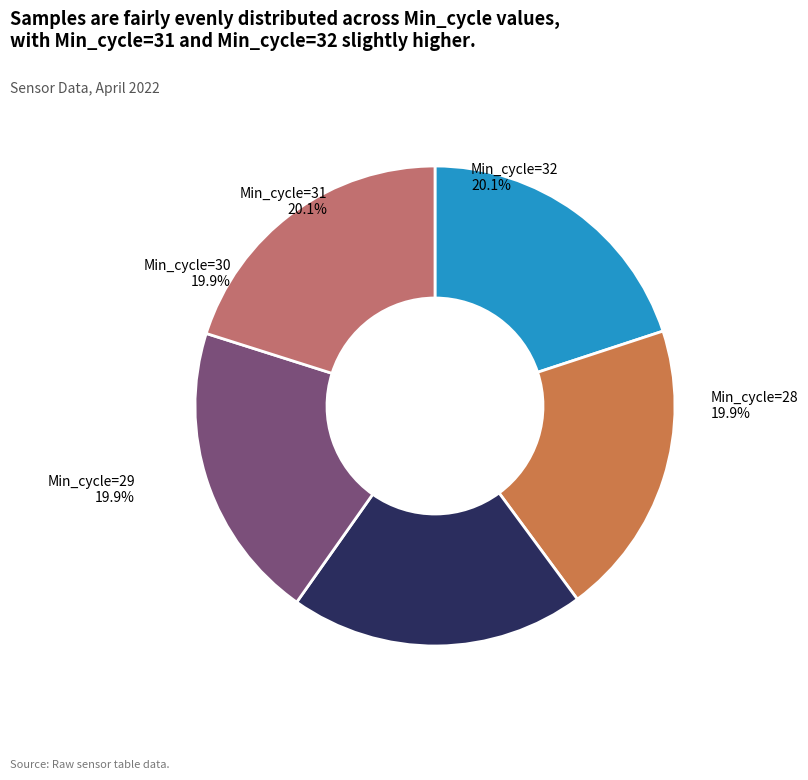

To the nearest percent, what is the average slice percentage?

20%